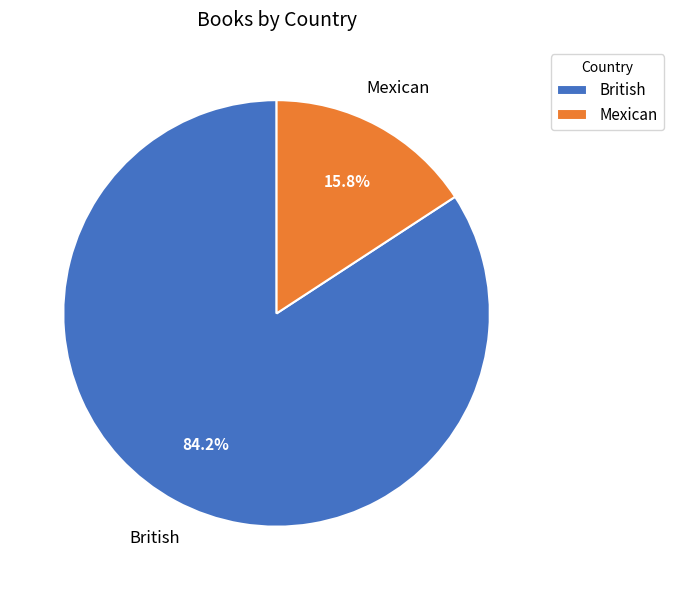

Which category has the biggest portion of the pie?

British